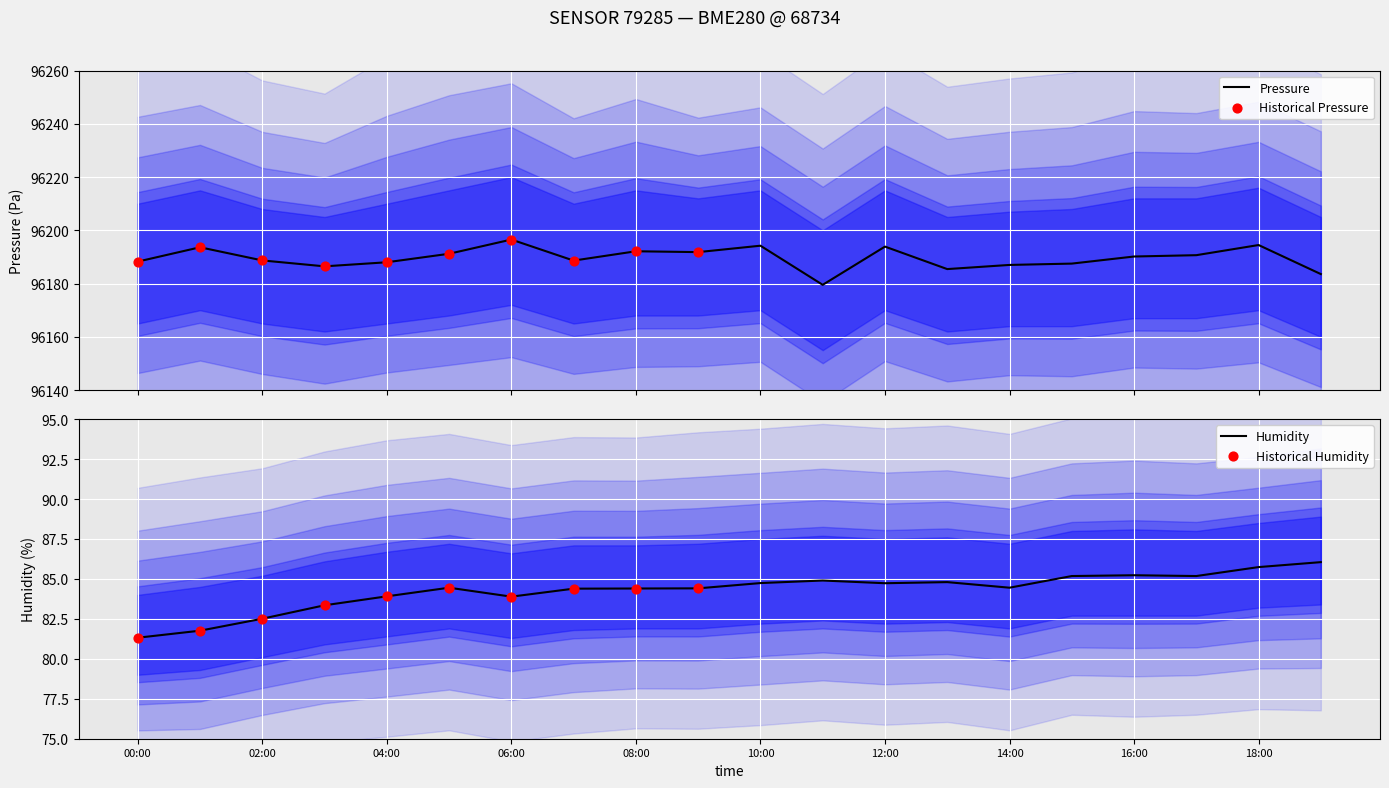

What are all the series names shown in the legend?

pressure, humidity